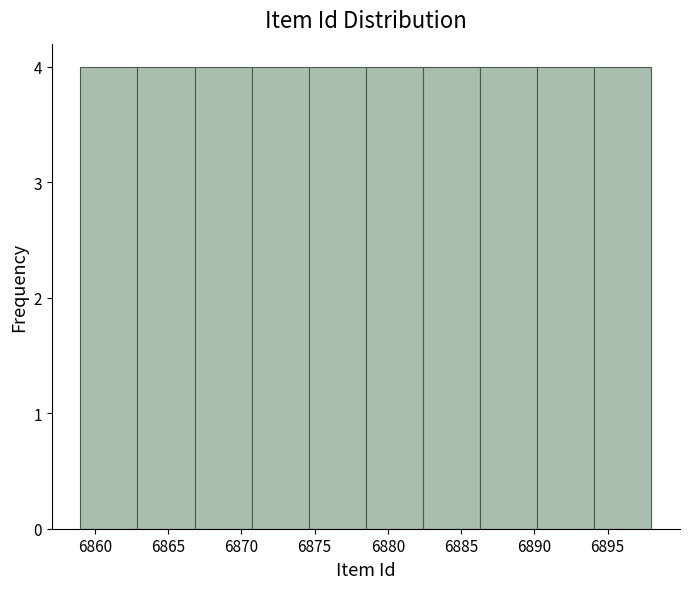

Reading left to right, transcribe this chart: for each bar, give the range it covers on the x-axis and its height. Neither the bar edges nor the heights are printed on the chart, so give them approximately, as read against the axes.

6859.0 to 6862.9: 4
6862.9 to 6866.8: 4
6866.8 to 6870.7: 4
6870.7 to 6874.6: 4
6874.6 to 6878.5: 4
6878.5 to 6882.4: 4
6882.4 to 6886.3: 4
6886.3 to 6890.2: 4
6890.2 to 6894.1: 4
6894.1 to 6898.0: 4